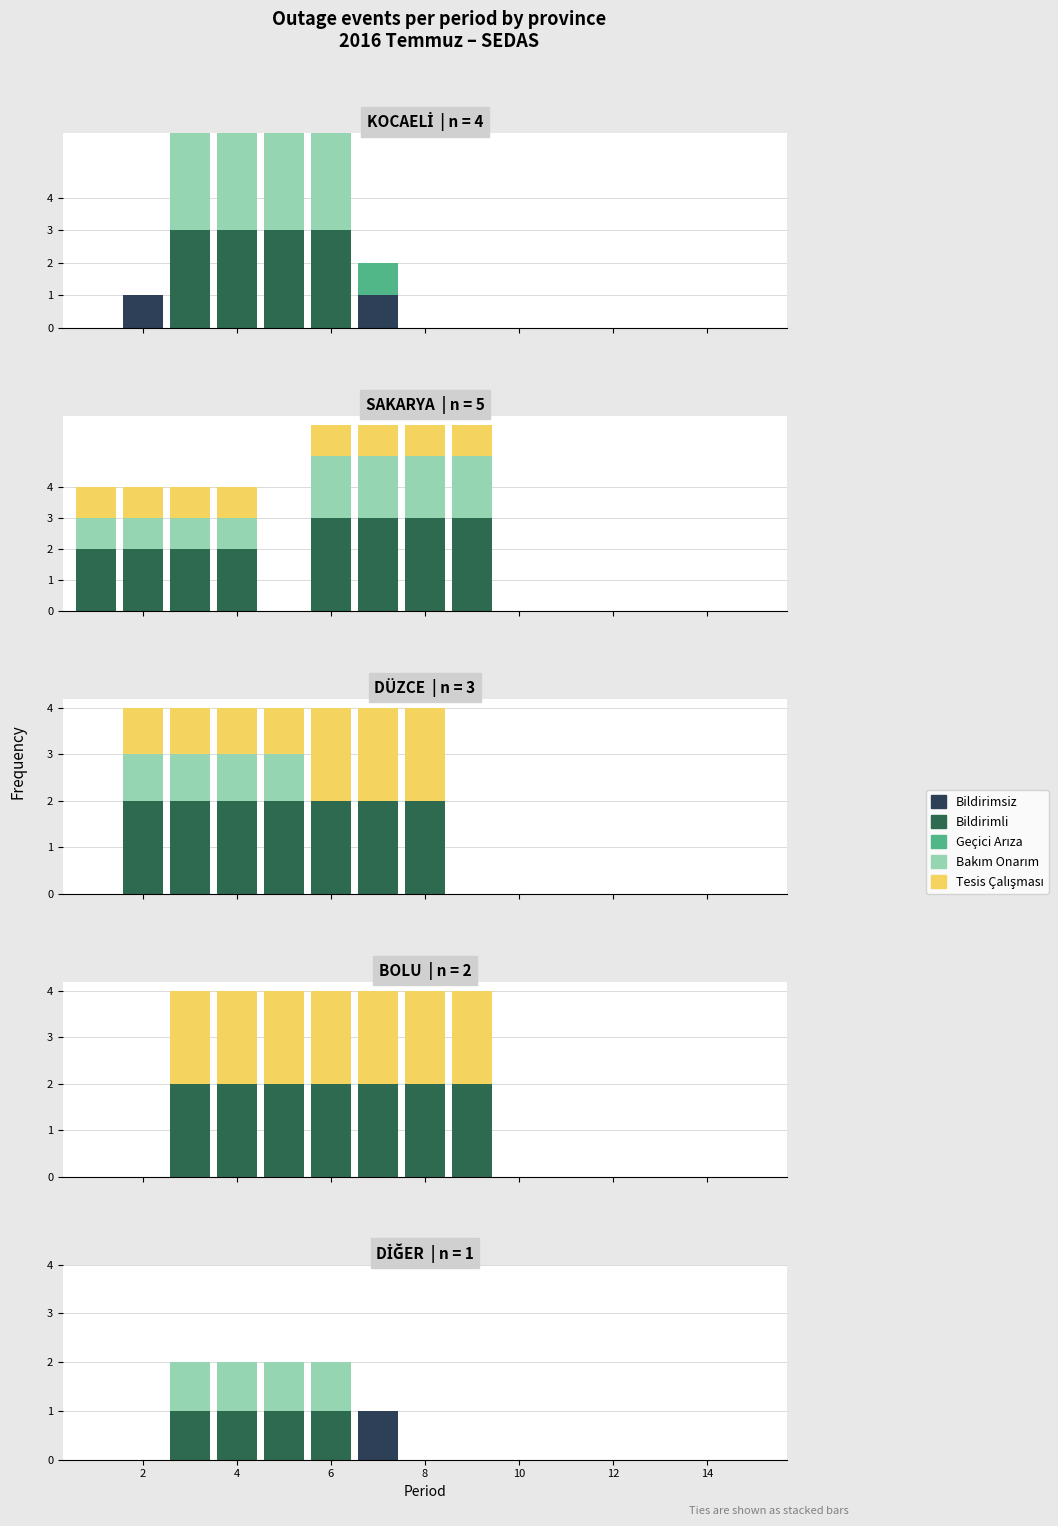

The value of Geçici Arıza at 12 is 0. True or false?

True